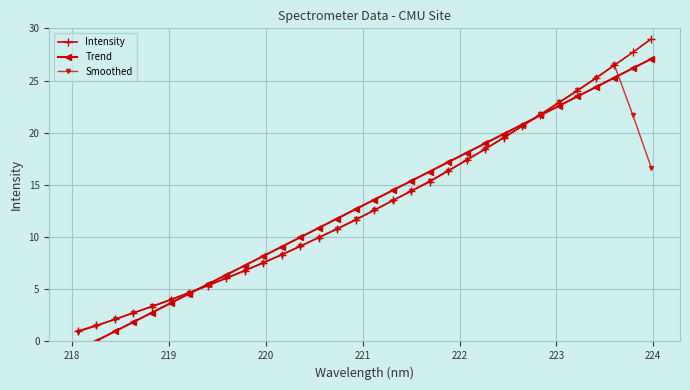

True or false: Intensity has more than 1 interior local peaks.

False